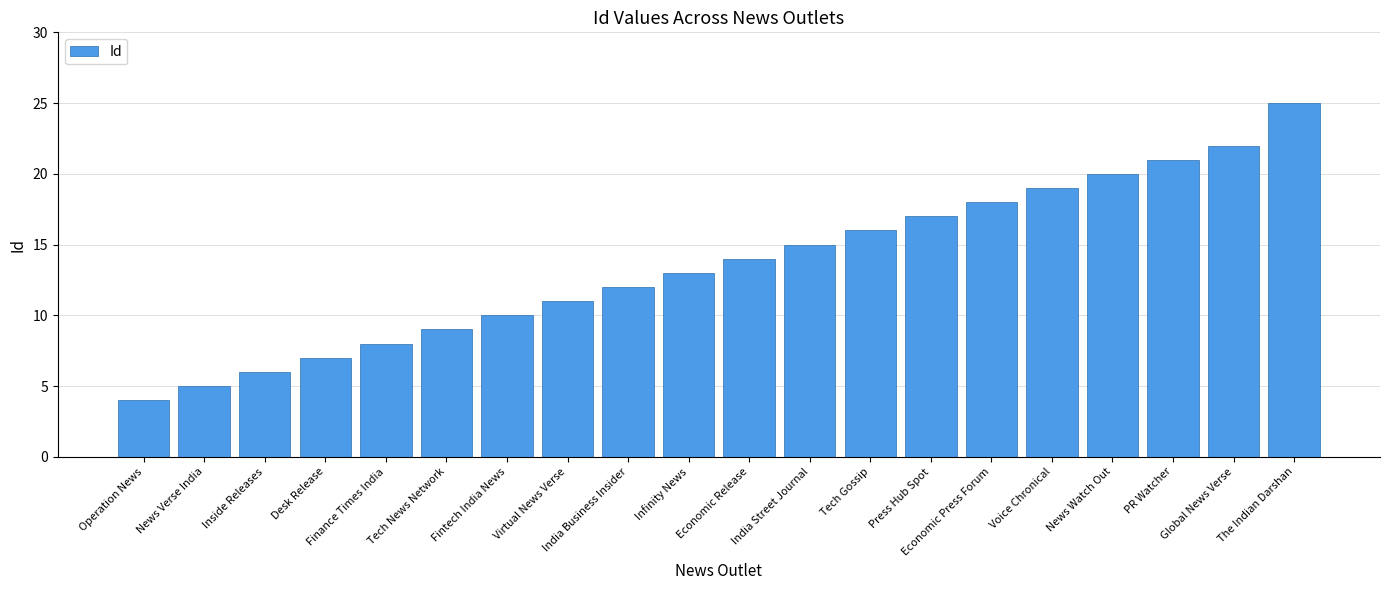

How many data points are less than 14?

10